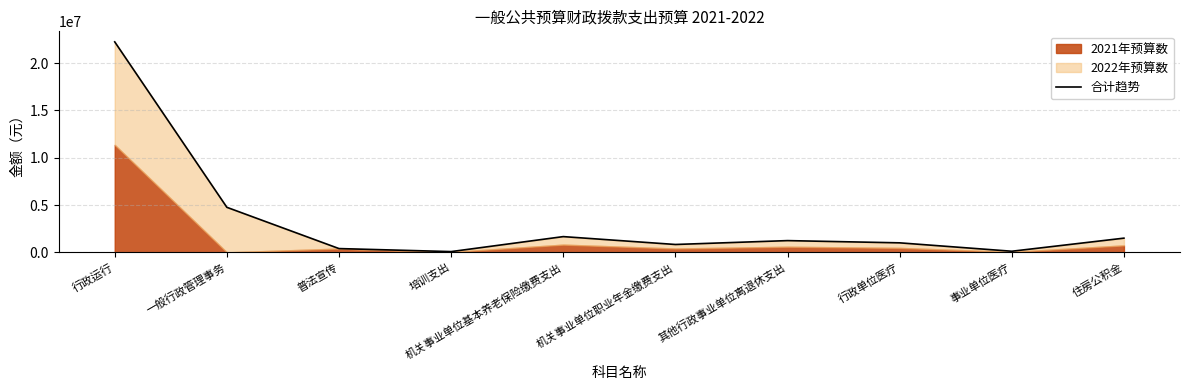

How many lines are shown in the chart?

1